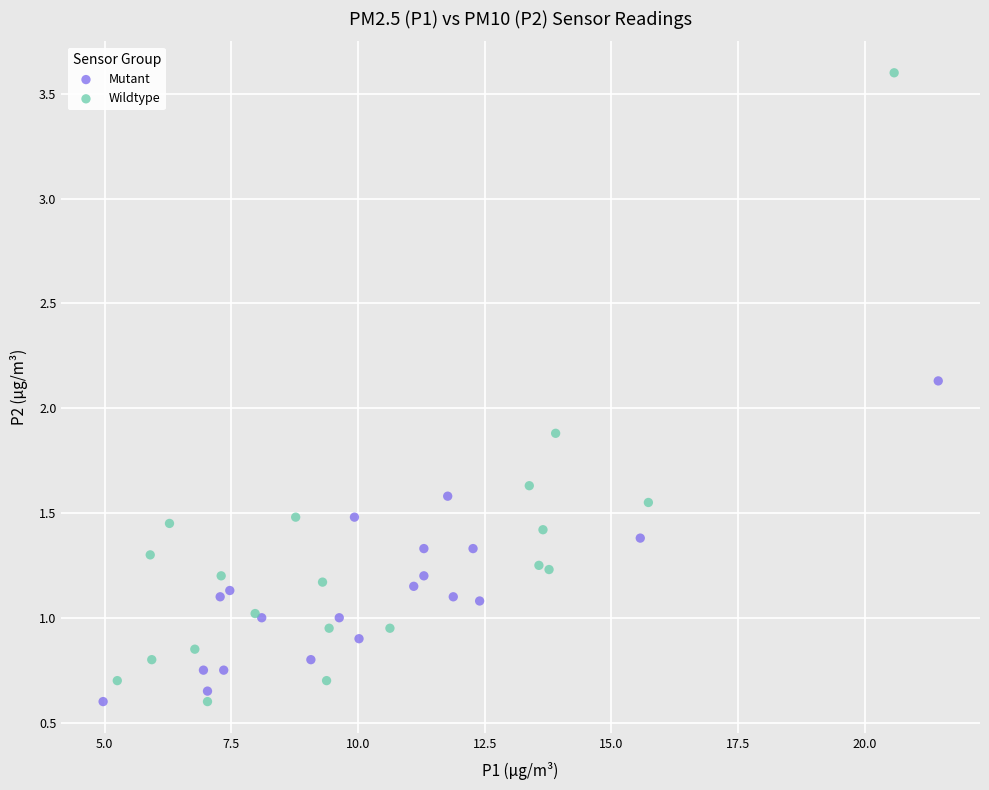

Which series has the widest spread of Y values?

Wildtype